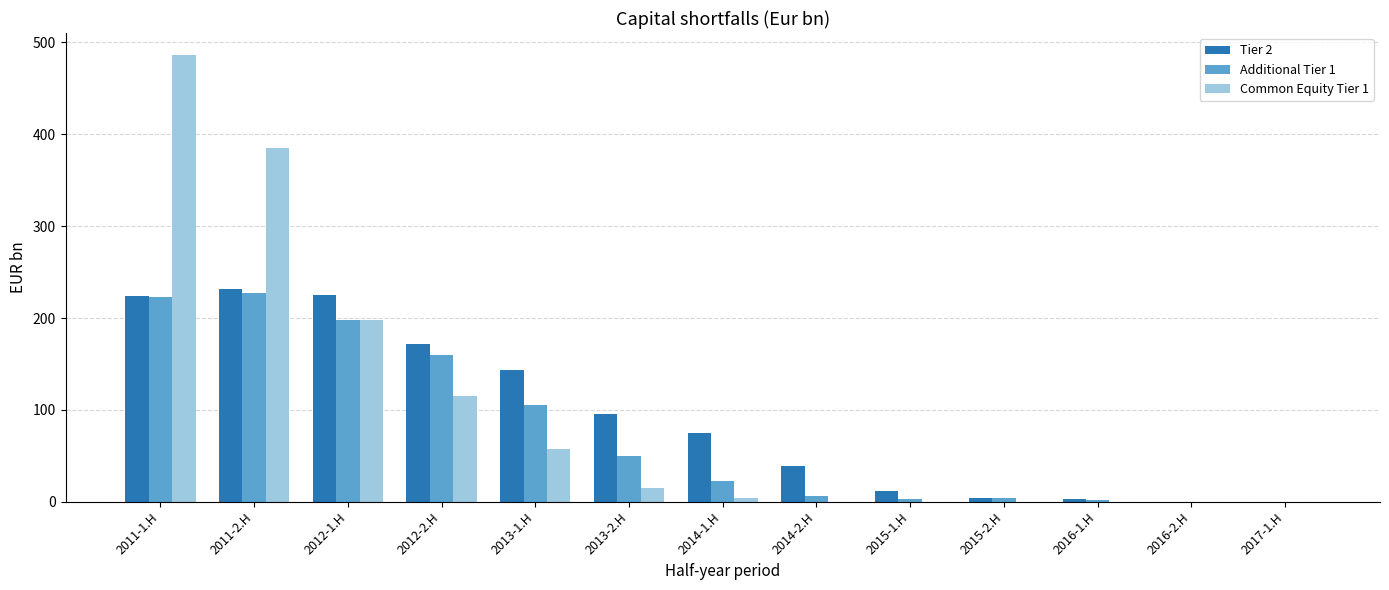

What is the highest value of the Tier 2 series?

231.6